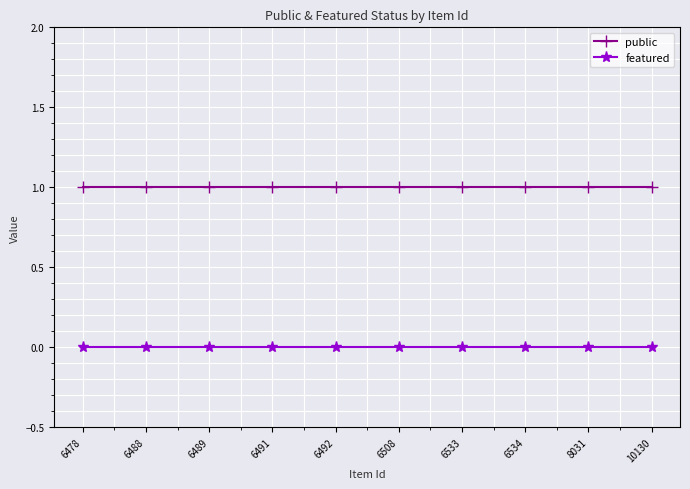

Which series has the largest total across all categories?

public